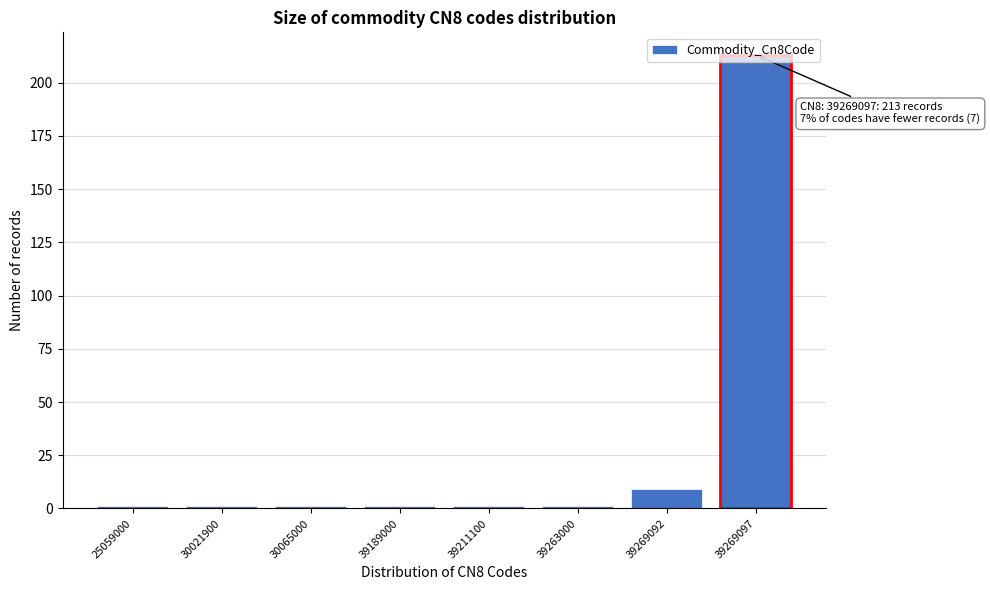

What is the maximum value shown in the chart?

213